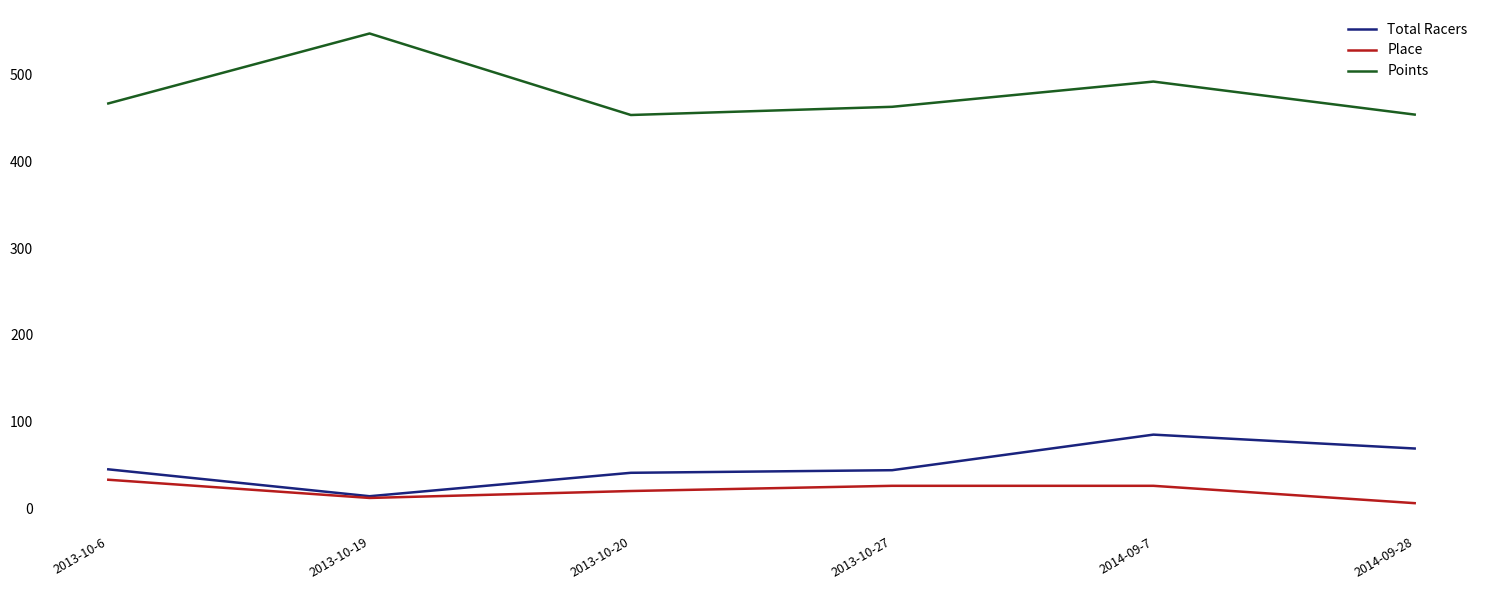

Rank the series by their maximum value, from highest to lowest.

Points, Total Racers, Place